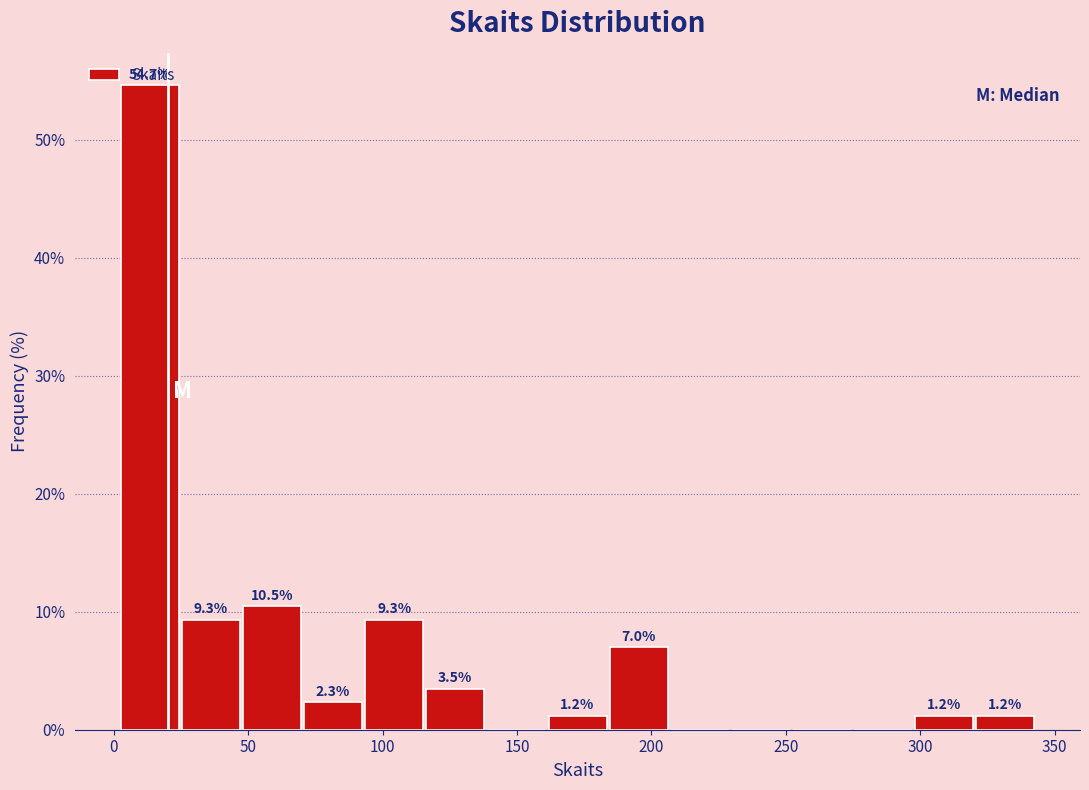

Which range on the x-axis has the tallest bar?

0 to 25